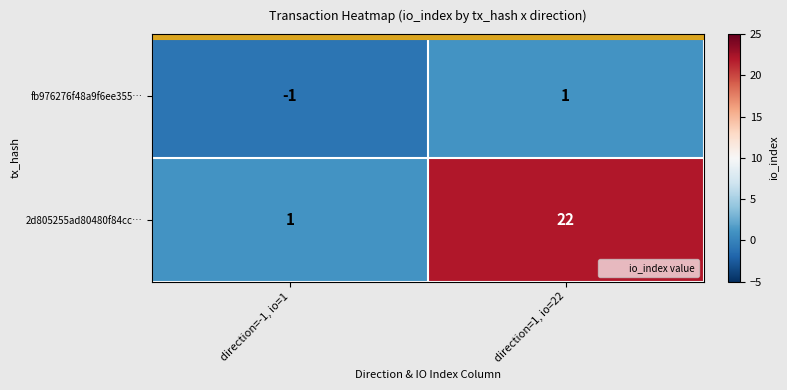

List the series in order of their overall mean, lowest first.

fb976276f48a9f6ee355…, 2d805255ad80480f84cc…